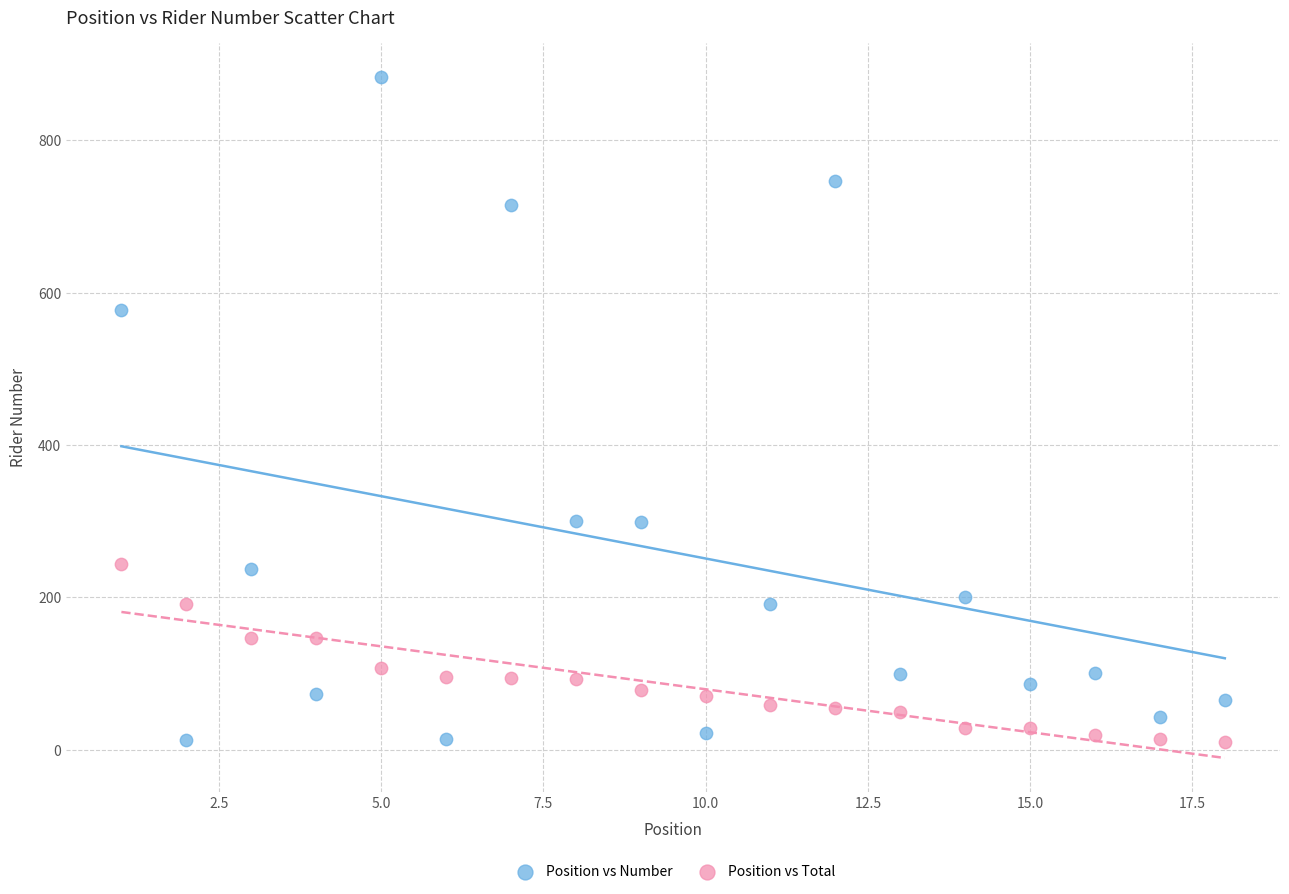

Across all series, what Y value is closest to 446?

577